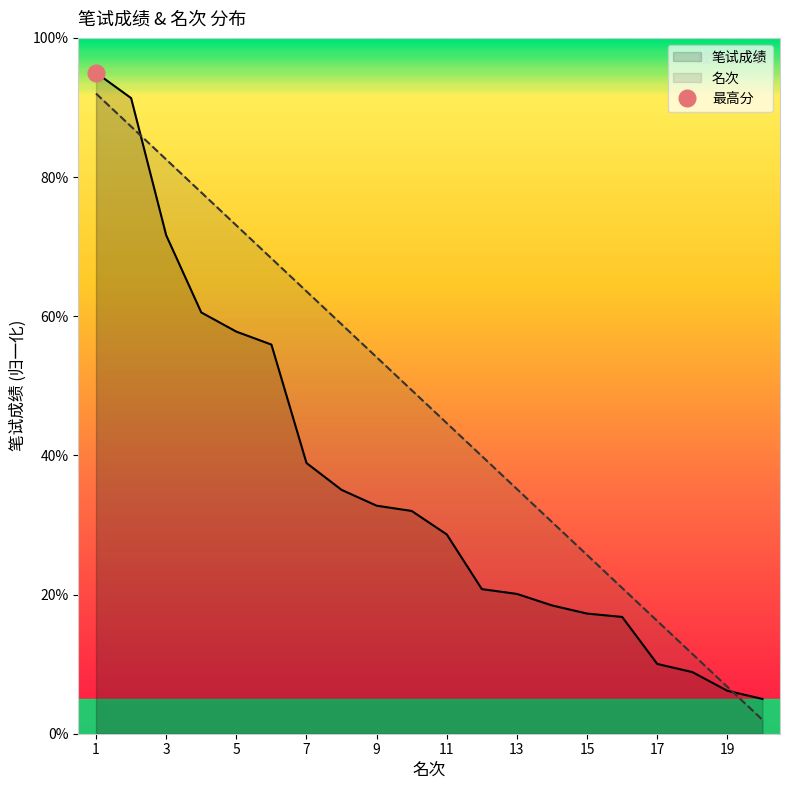

Which category has the lowest value in the 名次 series?

20